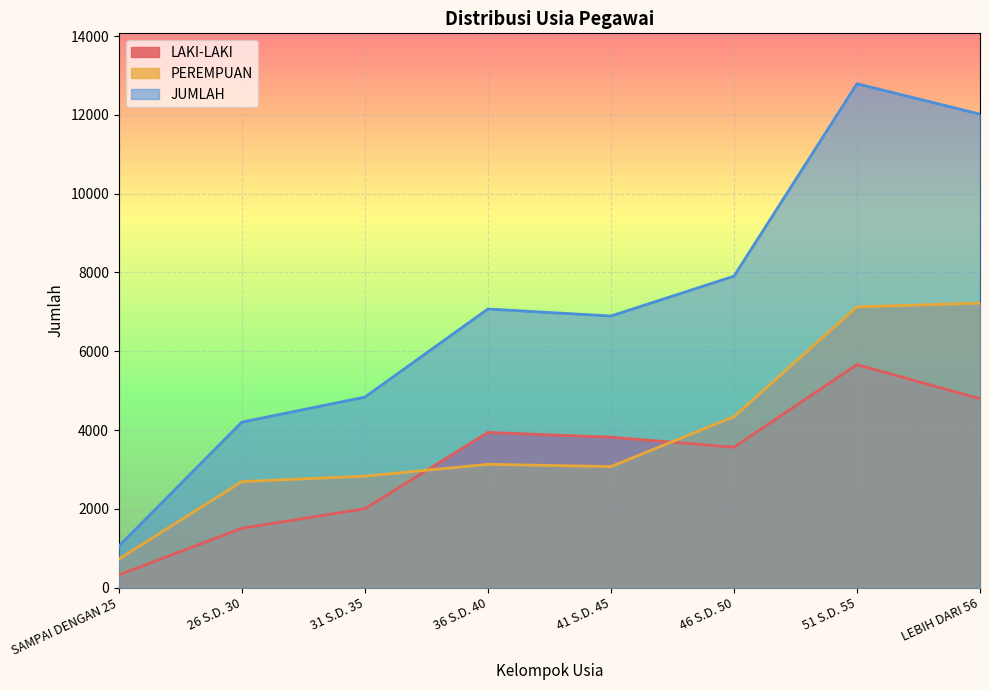

True or false: LAKI-LAKI and JUMLAH cross at least once.

False